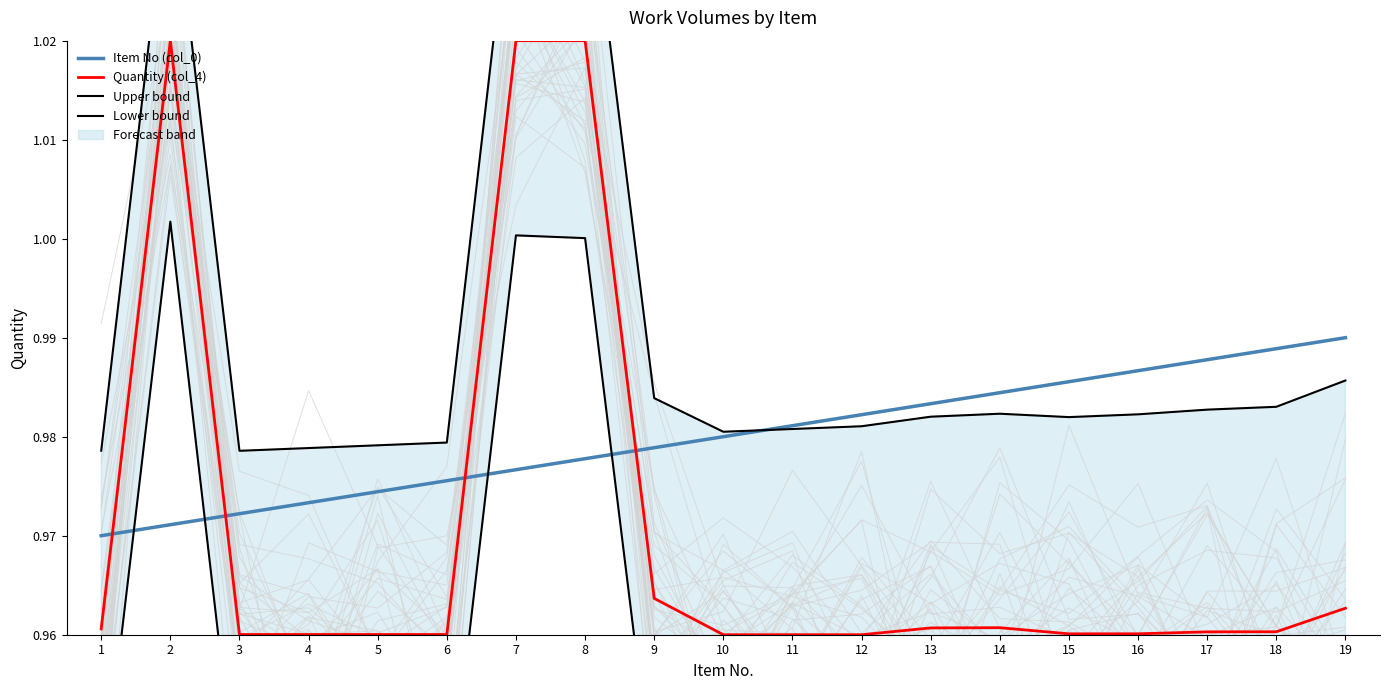

Rank the series by their maximum value, from highest to lowest.

Upper bound, Quantity (col_4), Lower bound, Item No (col_0)